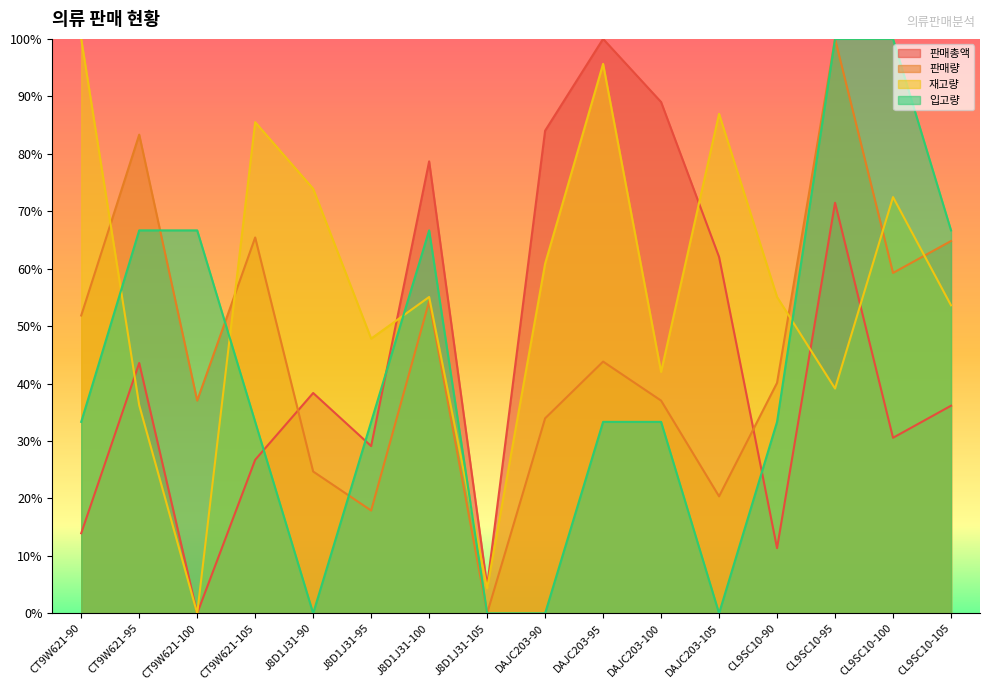

What are all the series names shown in the legend?

판매총액, 판매량, 재고량, 입고량